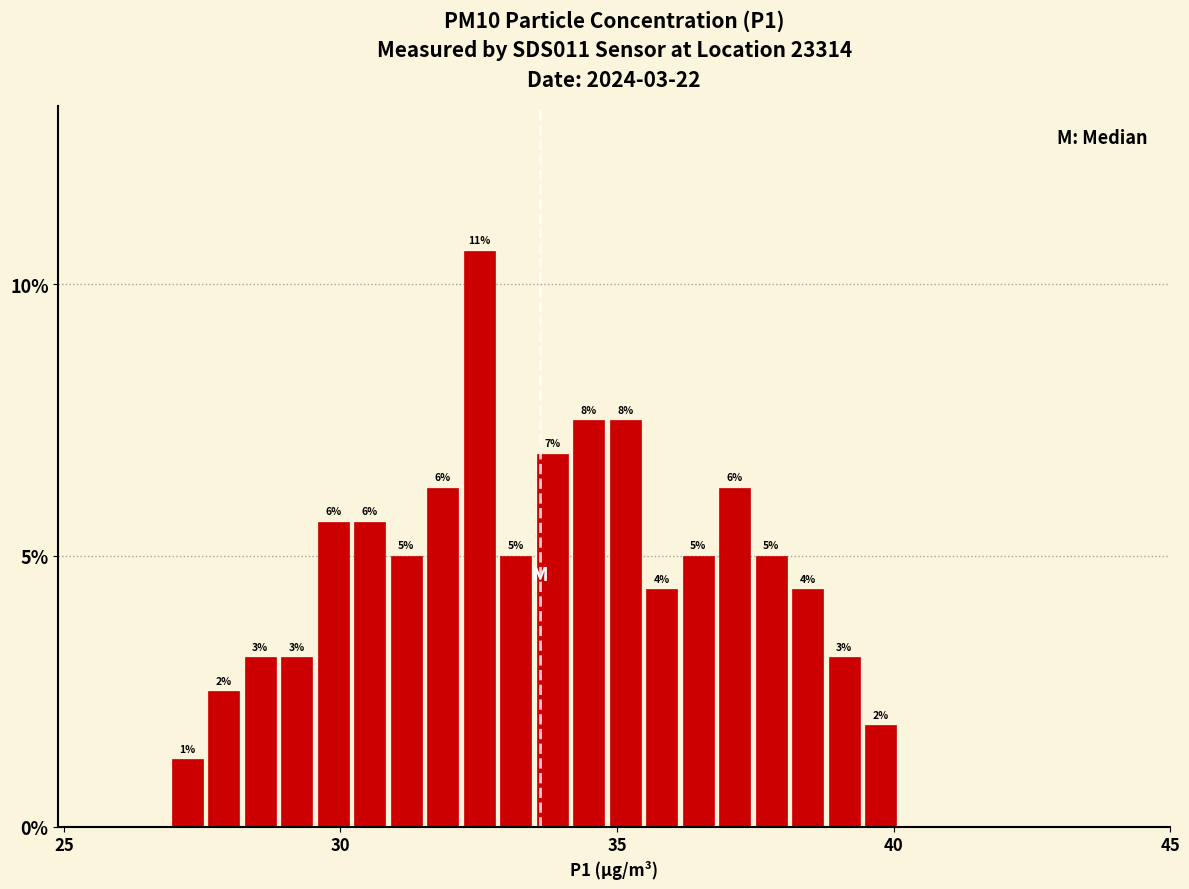

Read against the x-axis, roughly where is the centre of the tallest bar?

32.5